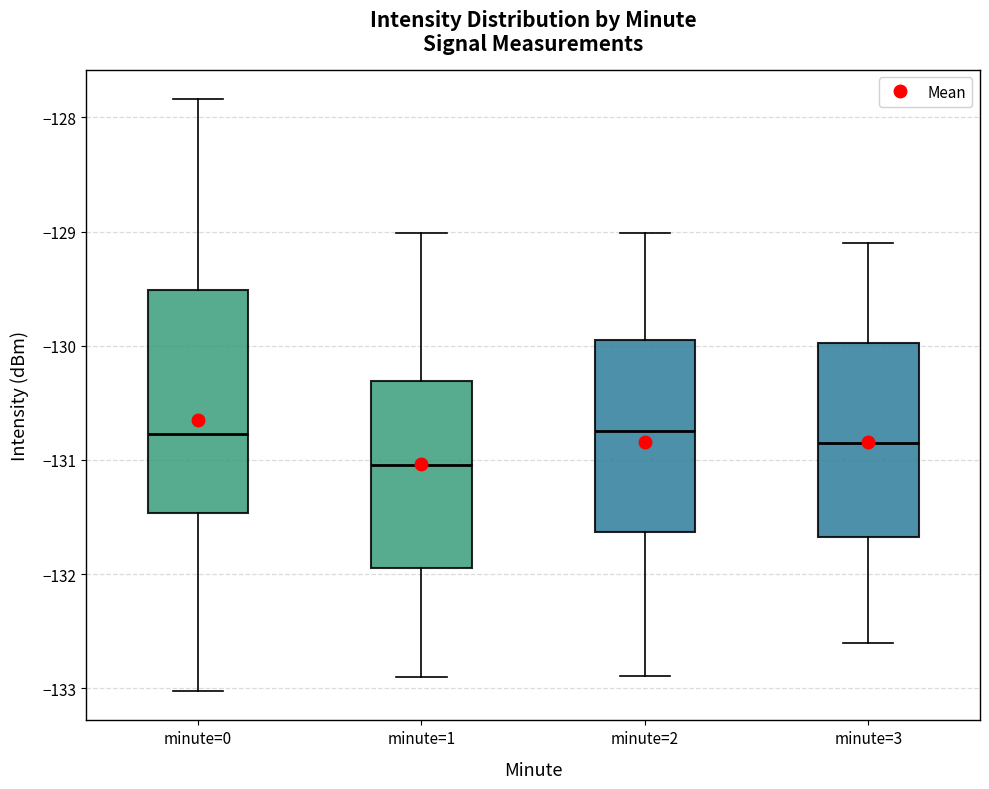

Reading left to right, transcribe this box plot: for each box, give where its median line is, the range the box spans, and where its two whiskers end, as read against the y-axis. The values are not printed on the chart, so give them approximately, as read against the axis.

minute=0: median -130.8, box -131.5 to -129.5, whiskers -133.0 to -127.8
minute=1: median -131.0, box -131.9 to -130.3, whiskers -132.9 to -129.0
minute=2: median -130.7, box -131.6 to -130.0, whiskers -132.9 to -129.0
minute=3: median -130.8, box -131.7 to -130.0, whiskers -132.6 to -129.1